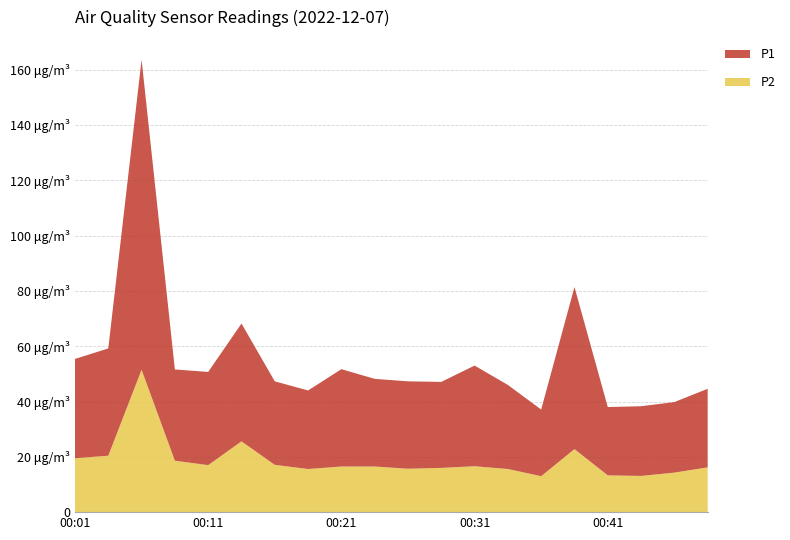

Reading right to left, extract all data points from this chart.

P2: 00:49=16.2	00:46=14.3	00:44=13.1	00:41=13.3	00:39=22.8	00:36=13.0	00:34=15.6	00:31=16.6	00:29=16.0	00:26=15.7	00:24=16.5	00:21=16.5	00:19=15.6	00:16=17.1	00:14=25.6	00:11=17.0	00:09=18.6	00:06=51.5	00:04=20.4	00:01=19.5
P1: 00:49=28.4	00:46=25.5	00:44=25.2	00:41=24.7	00:39=58.6	00:36=24.1	00:34=30.4	00:31=36.4	00:29=31.1	00:26=31.6	00:24=31.7	00:21=35.2	00:19=28.4	00:16=30.2	00:14=42.6	00:11=33.7	00:09=33.0	00:06=112.1	00:04=38.8	00:01=35.9